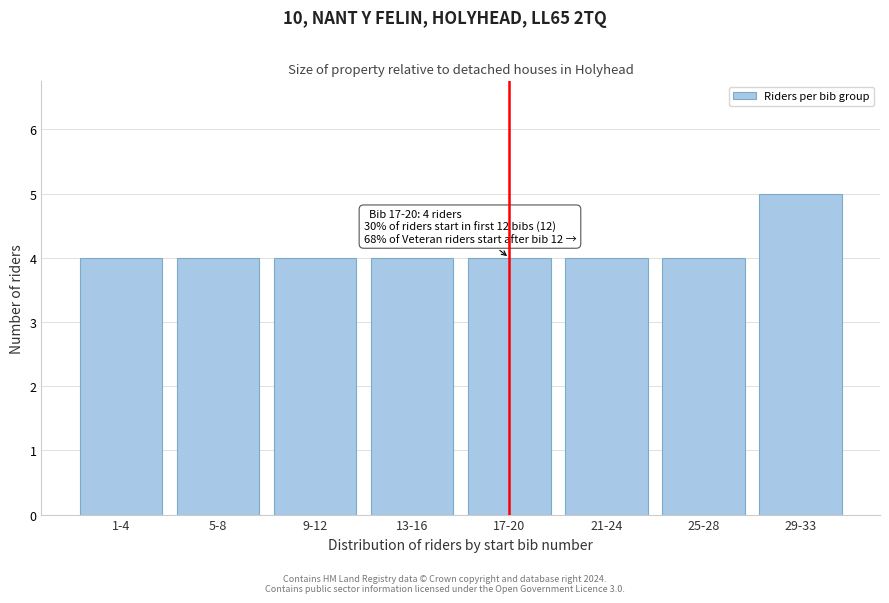

Reading left to right, list all the values displayed in this chart.

4	4	4	4	4	4	4	5